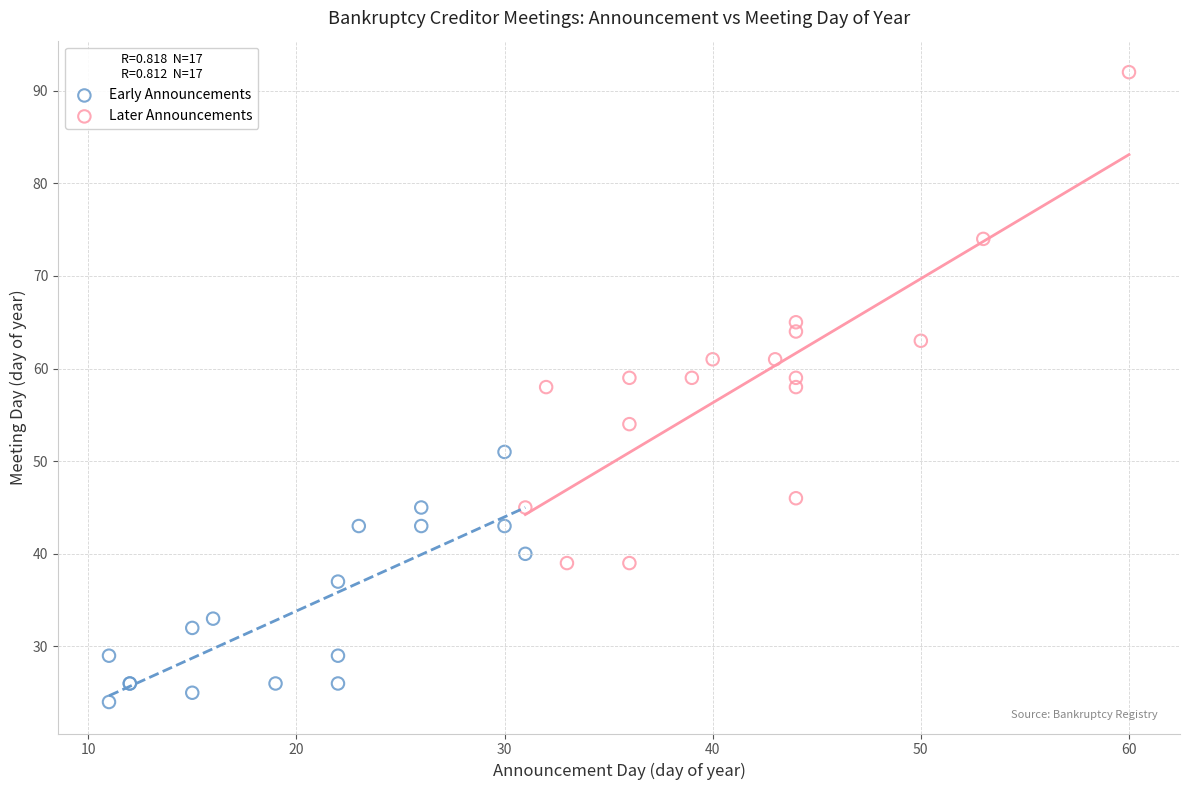

Which series reaches the minimum Y coordinate?

Early Announcements